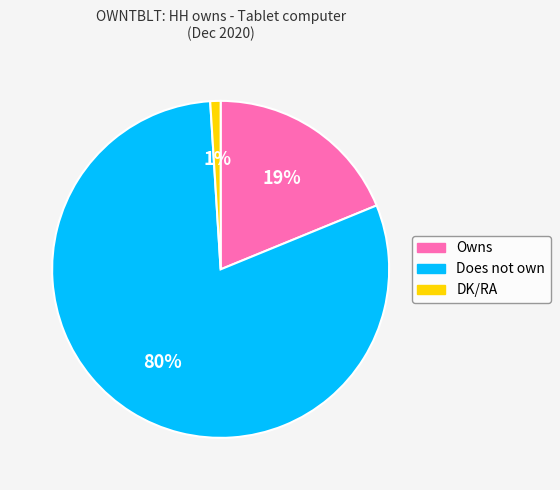

Rank the categories by value from lowest to highest.

DK/RA, Owns, Does not own